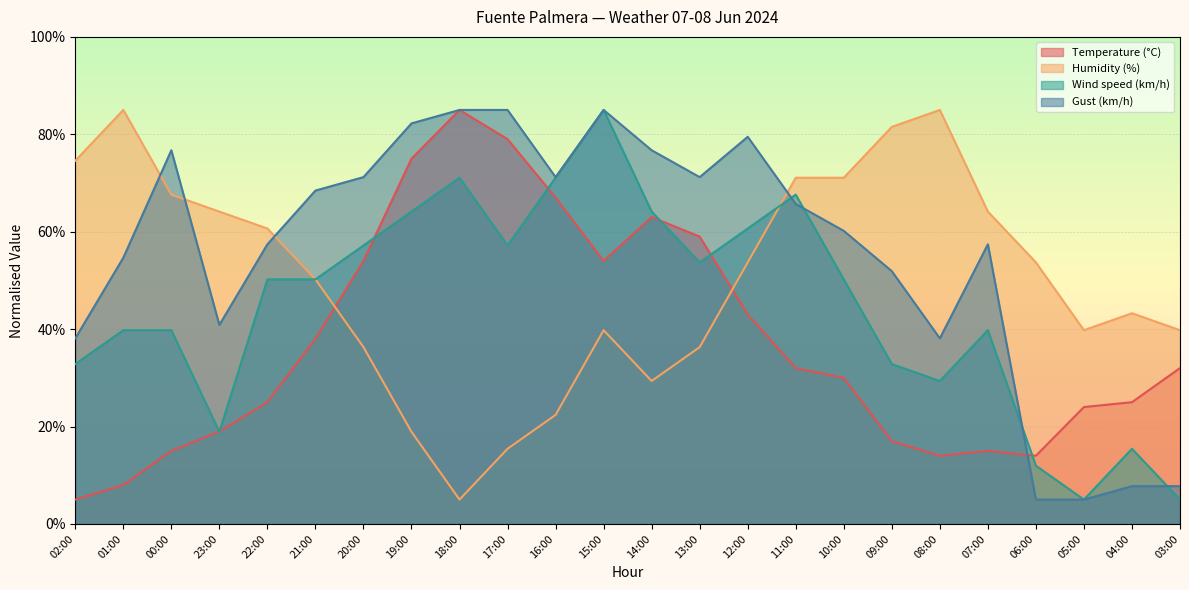

What is the sum of all Temperature (°C) values?

892.0